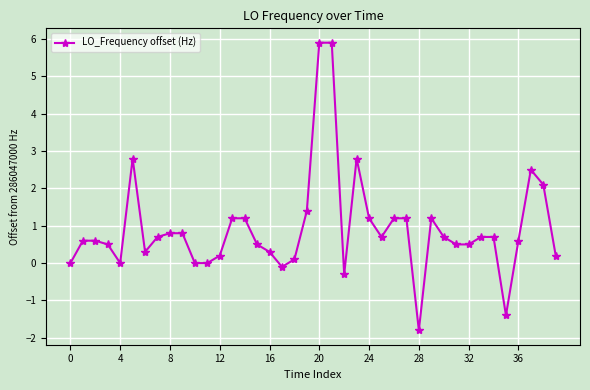

What is the smallest value displayed?

-1.8